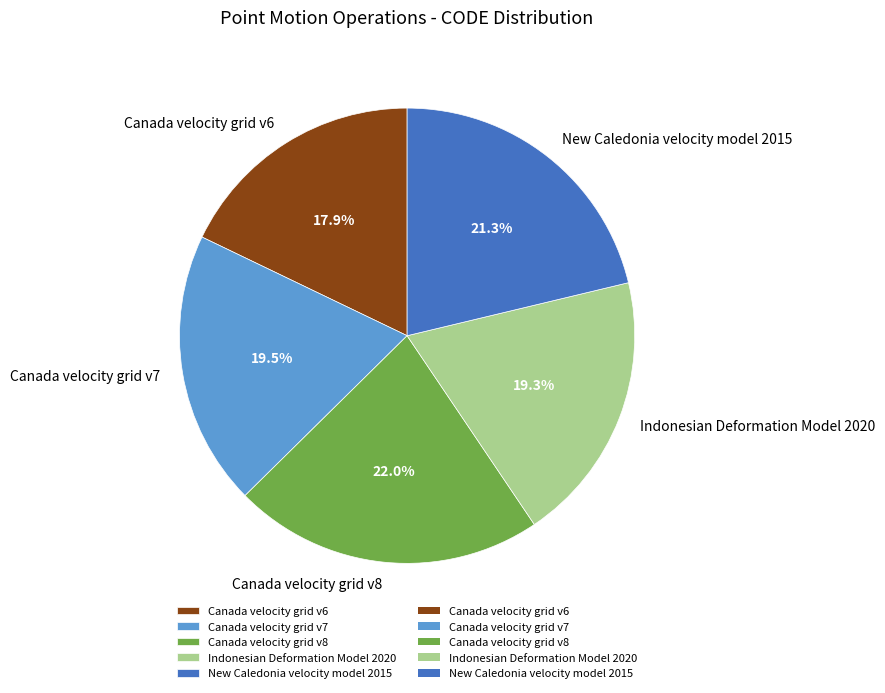

Does Canada velocity grid v6 account for over 50% of the chart?

No